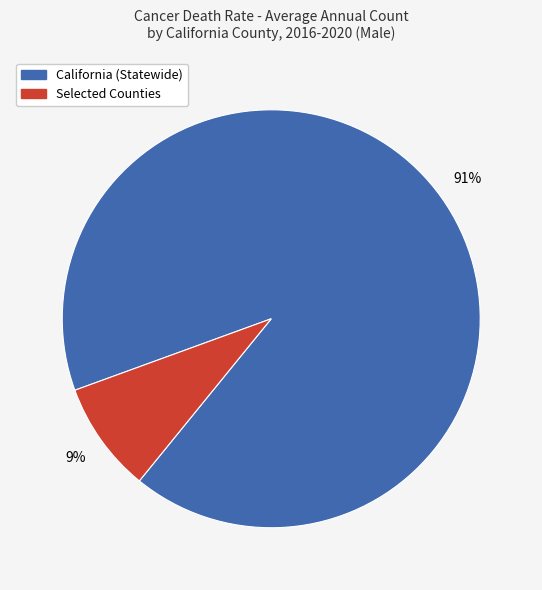

What is the largest slice in the pie chart?

California (Statewide)